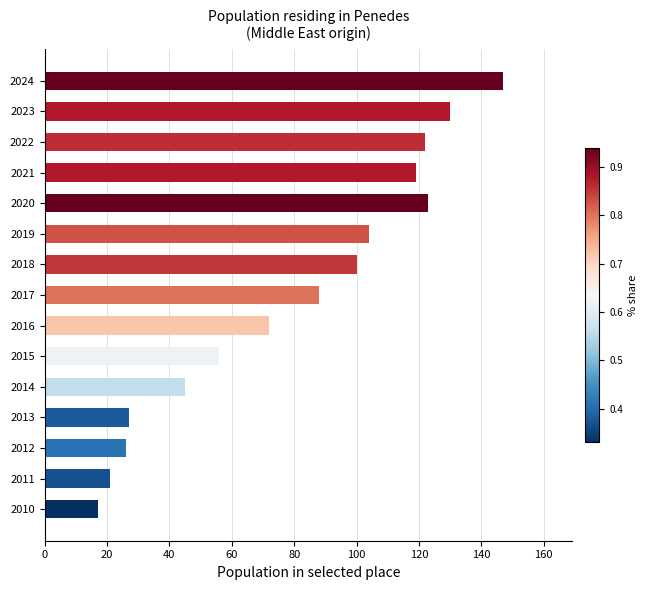

What is the change in value from 2018 to 2016?

-28